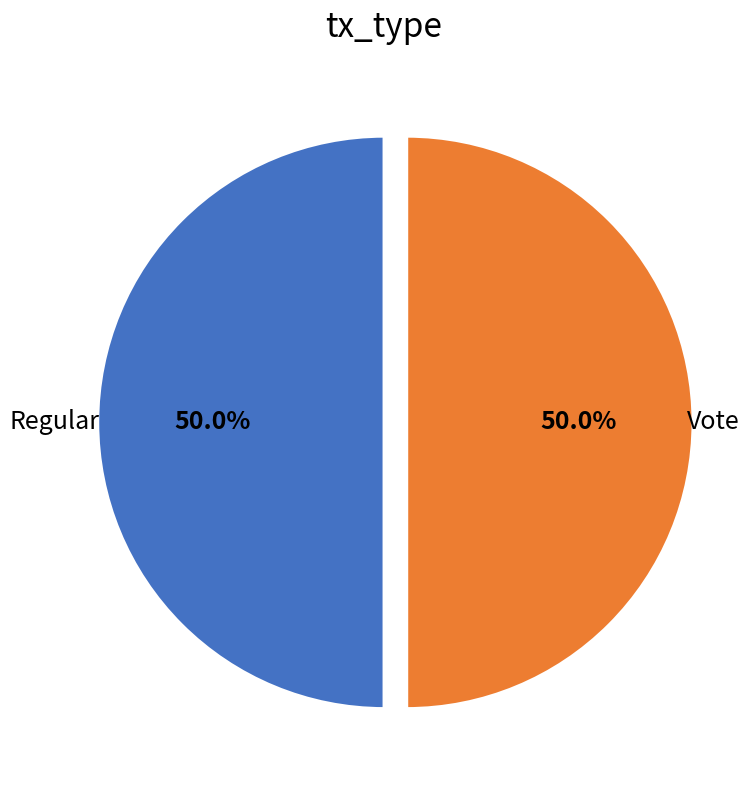

How many slices are in this pie chart?

2